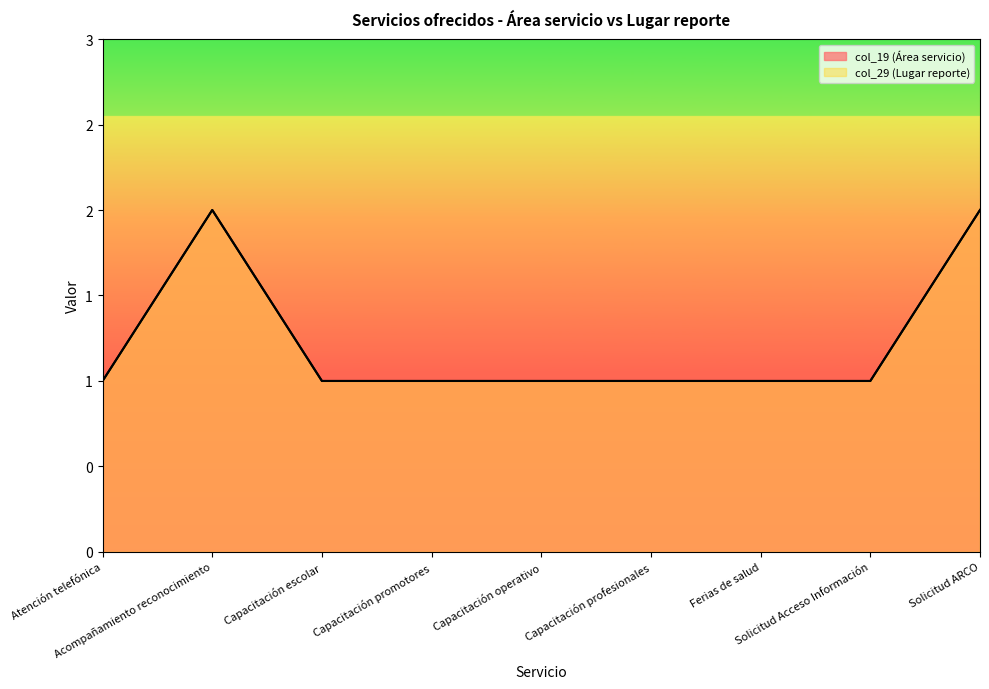

At which label is col_29 (Lugar reporte) closest to 1?

Atención telefónica